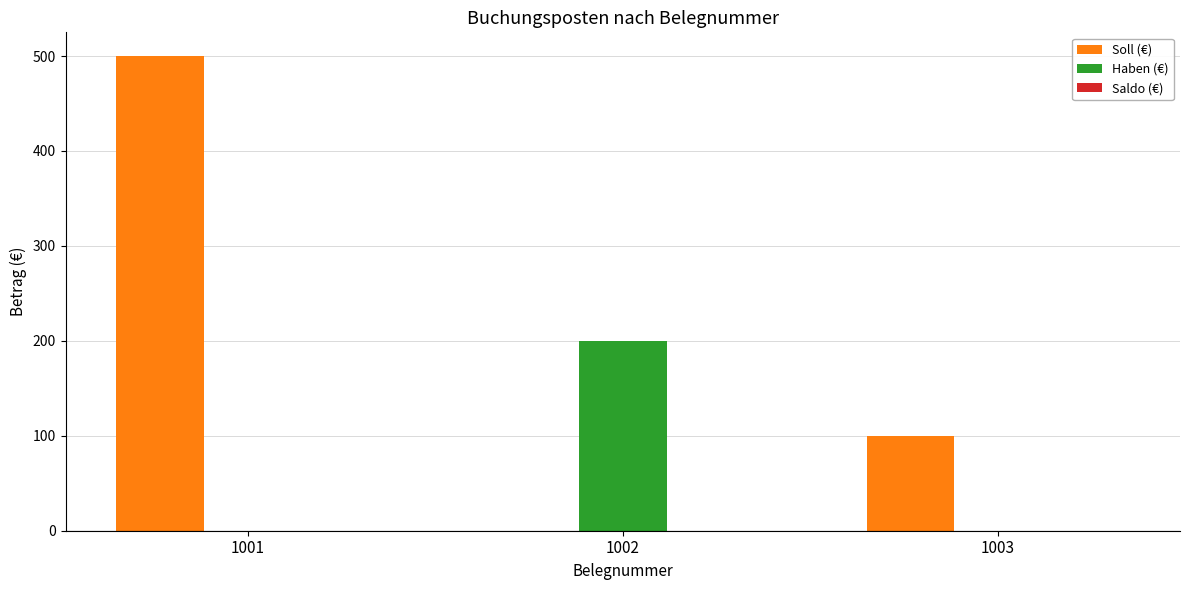

Count the number of data series in this chart.

2